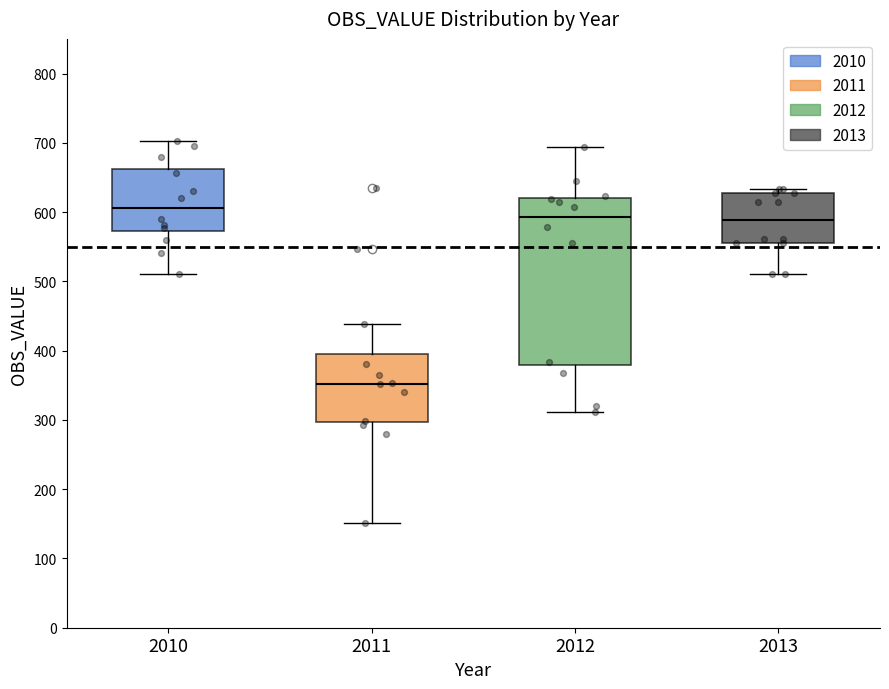

Where does the median line of the box at x = 2013 sit on the y-axis? The values are not printed on the chart, so give them approximately, as read against the axis.

590